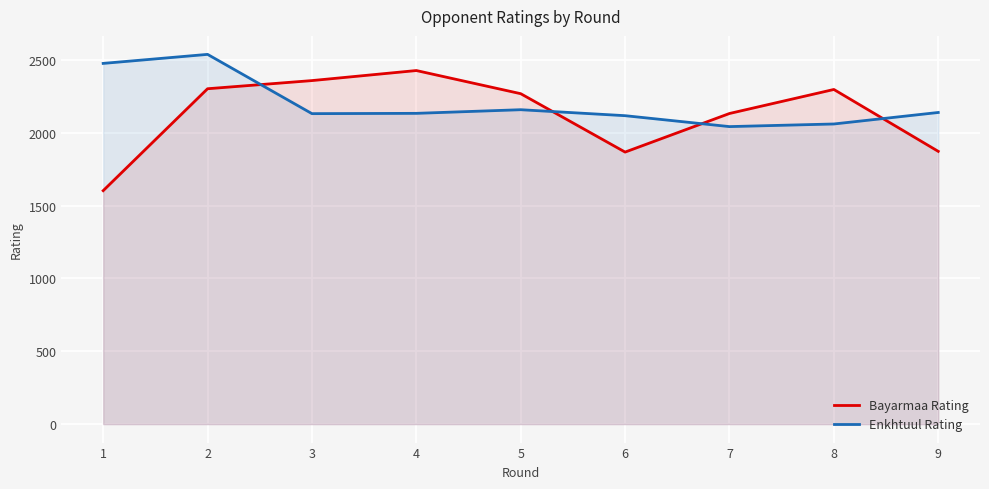

Between which two adjacent categories do Bayarmaa Rating and Enkhtuul Rating first intersect?

2 and 3